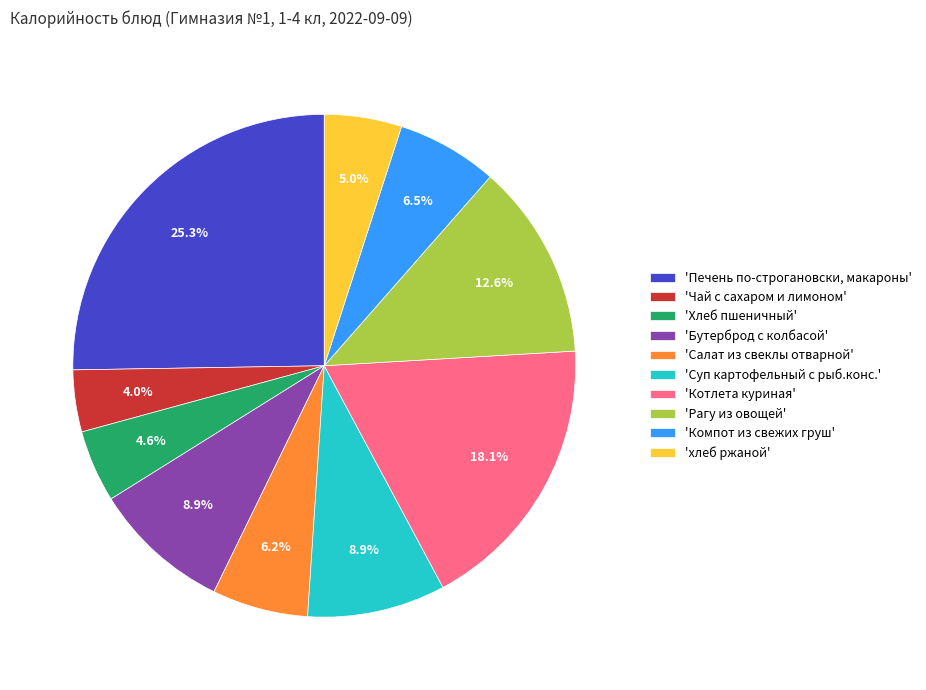

Which slice is the smallest?

'Чай с сахаром и лимоном'